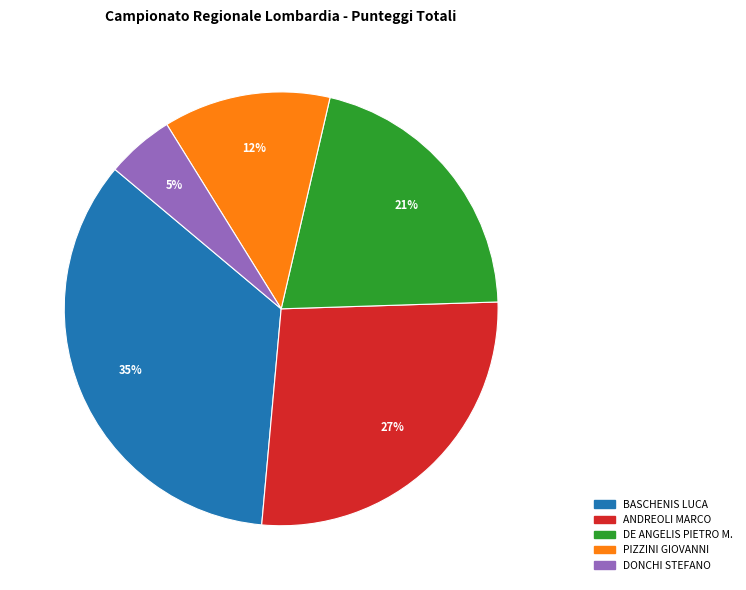

To the nearest percent, what is the difference between the largest and smallest slice percentages?

30%